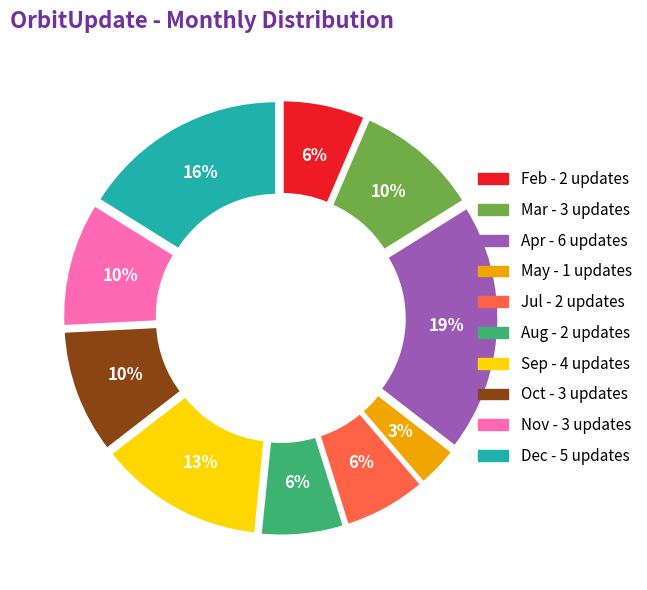

Is there a majority slice in this chart?

No